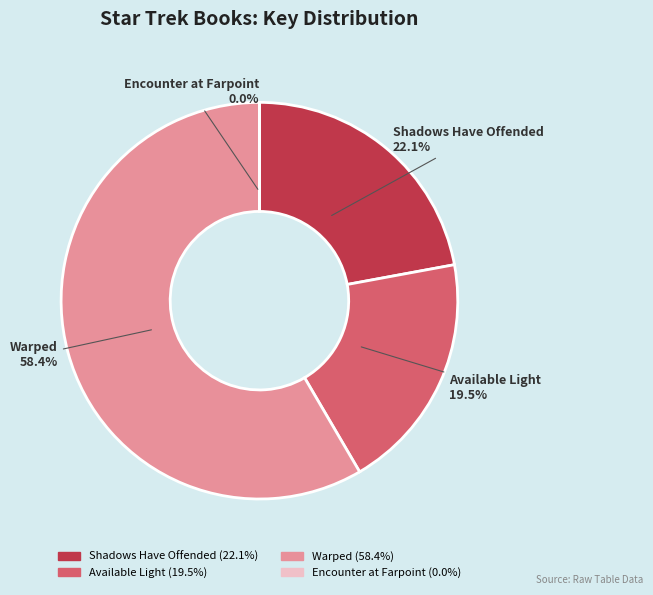

Which category accounts for the majority?

Warped